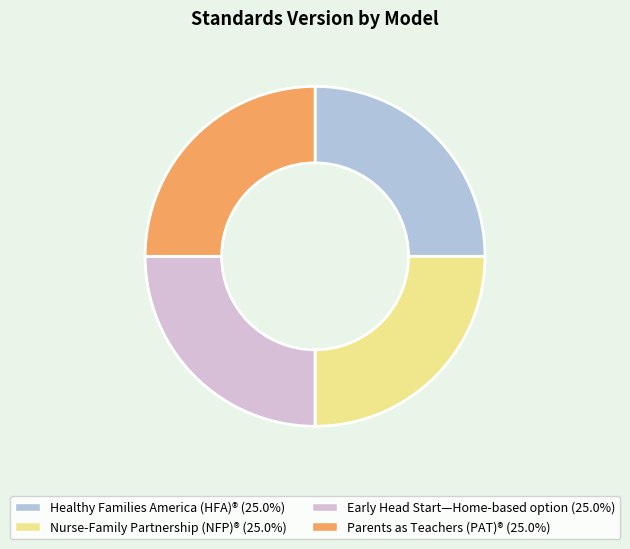

What is the ratio of the value at Healthy Families America (HFA)® to the value at Early Head Start—Home-based option?

1.0